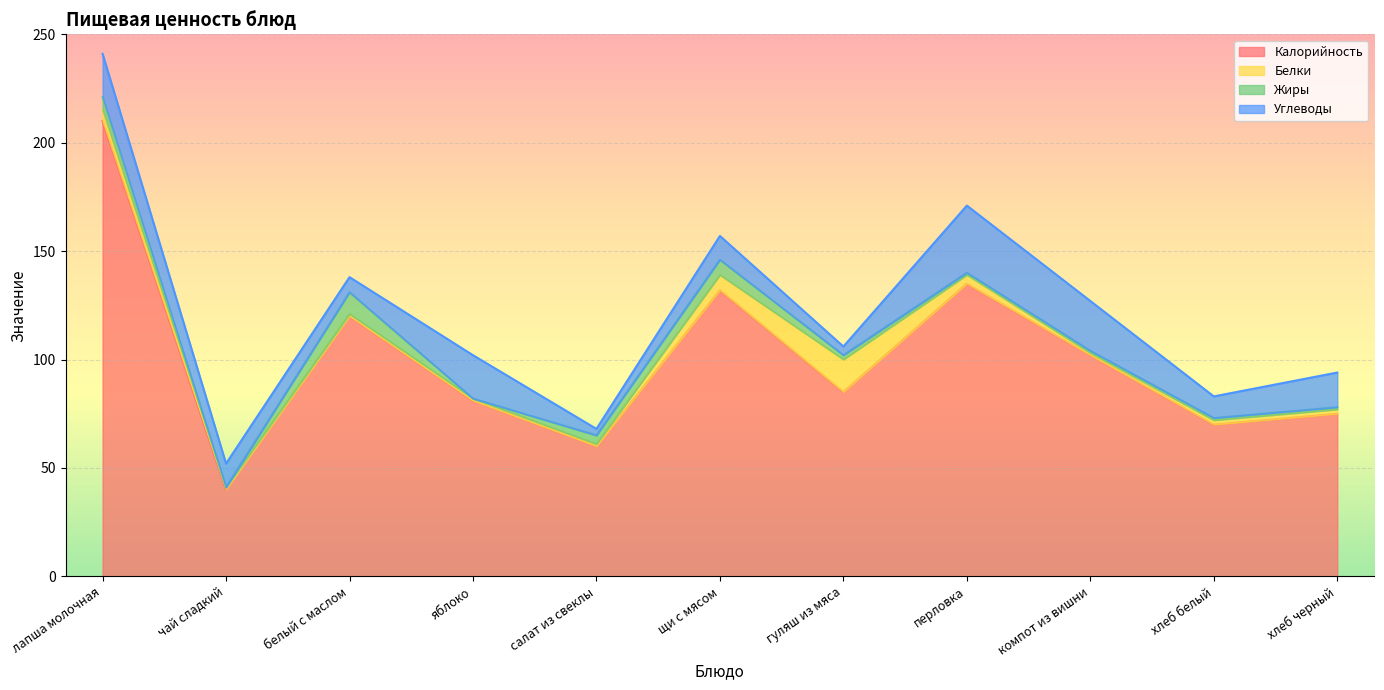

What is the label of the 1st point from the right?

хлеб черный